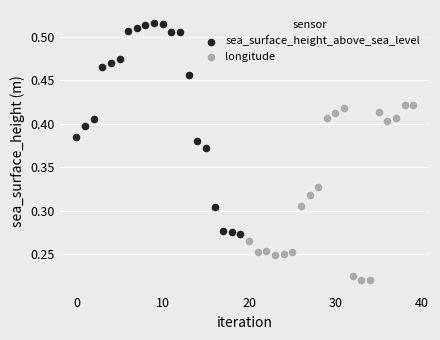

What are all the series names shown in the legend?

sea_surface_height_above_sea_level, longitude